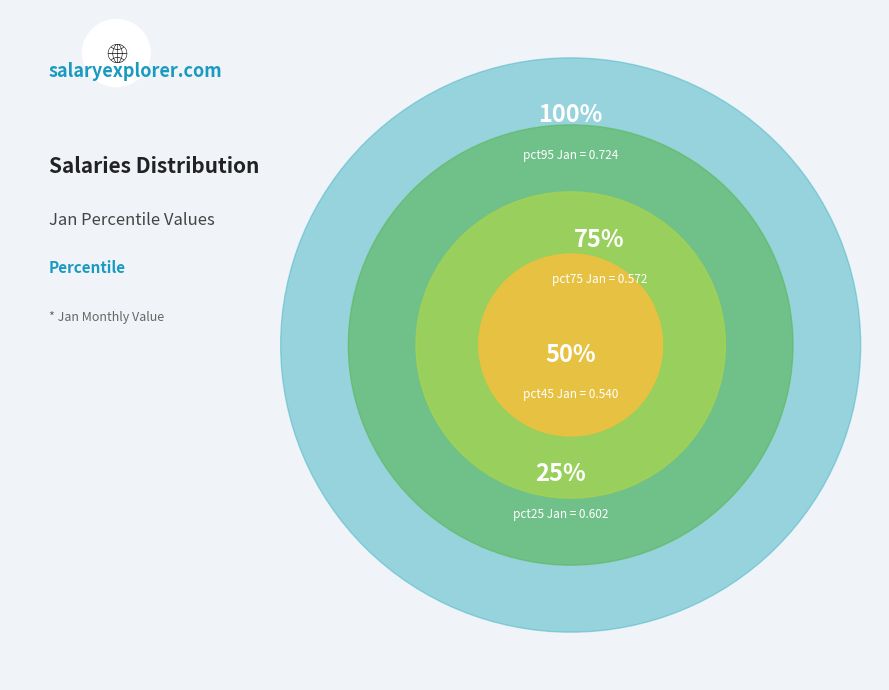

The pct35 slice represents 13% of the pie. True or false?

False